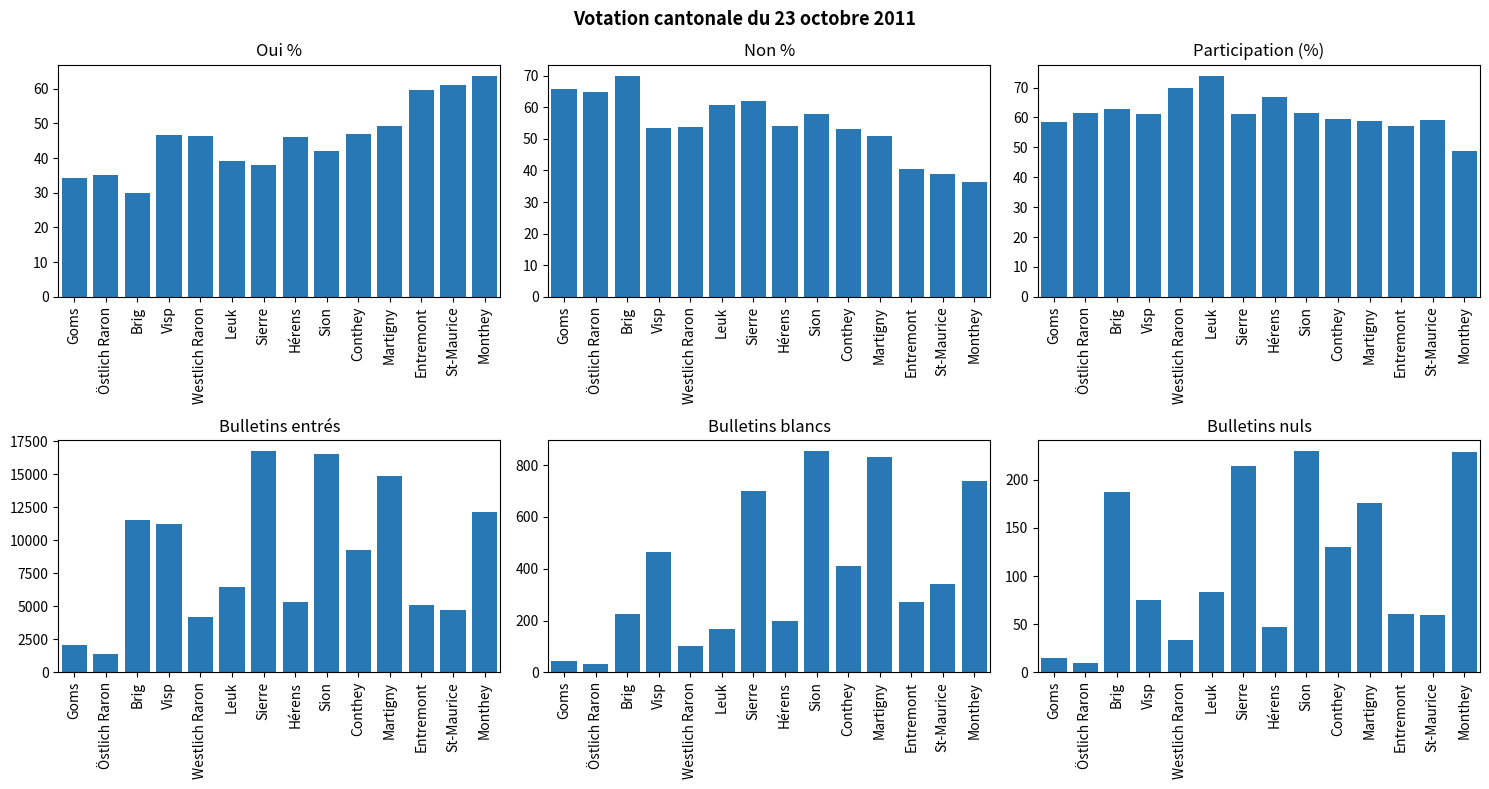

What is the highest value of the Bulletins entrés series?

16759.0